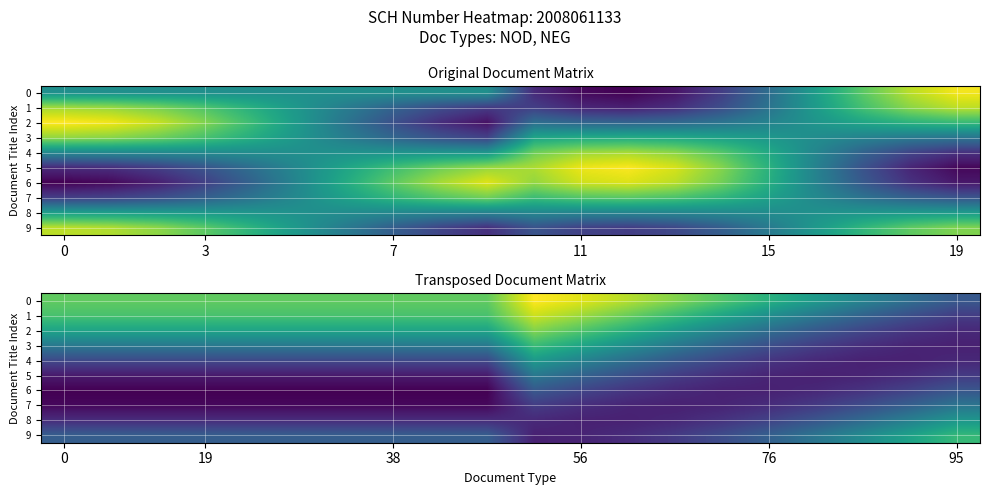

At how many categories does at least one series exceed 0?

20